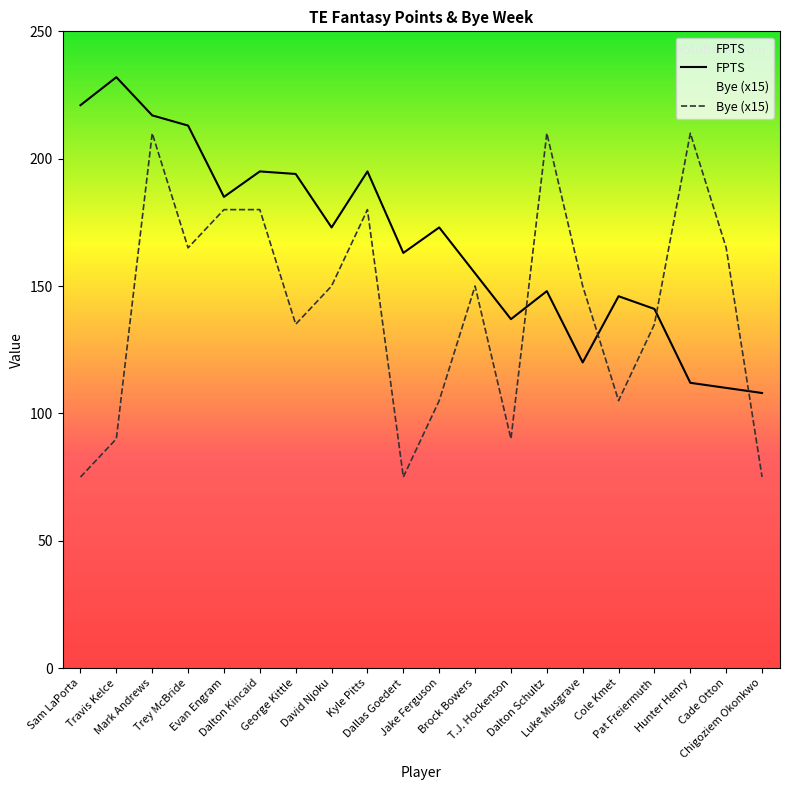

How many lines are shown in the chart?

2